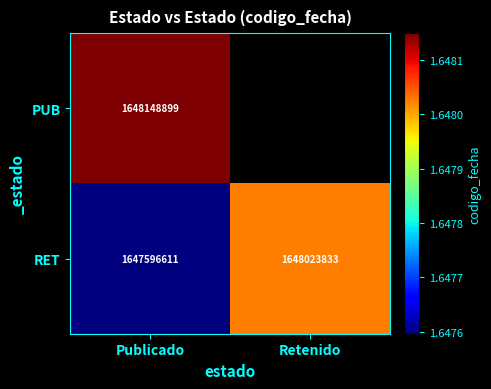

What is the difference between the highest and lowest values at Publicado?

552288